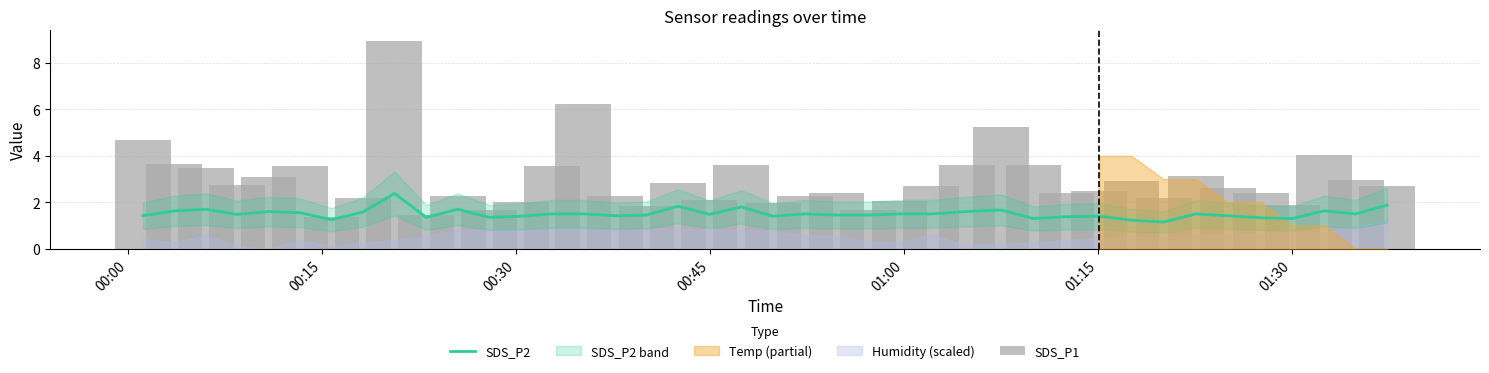

Which series has the largest total across all categories?

SDS_P1